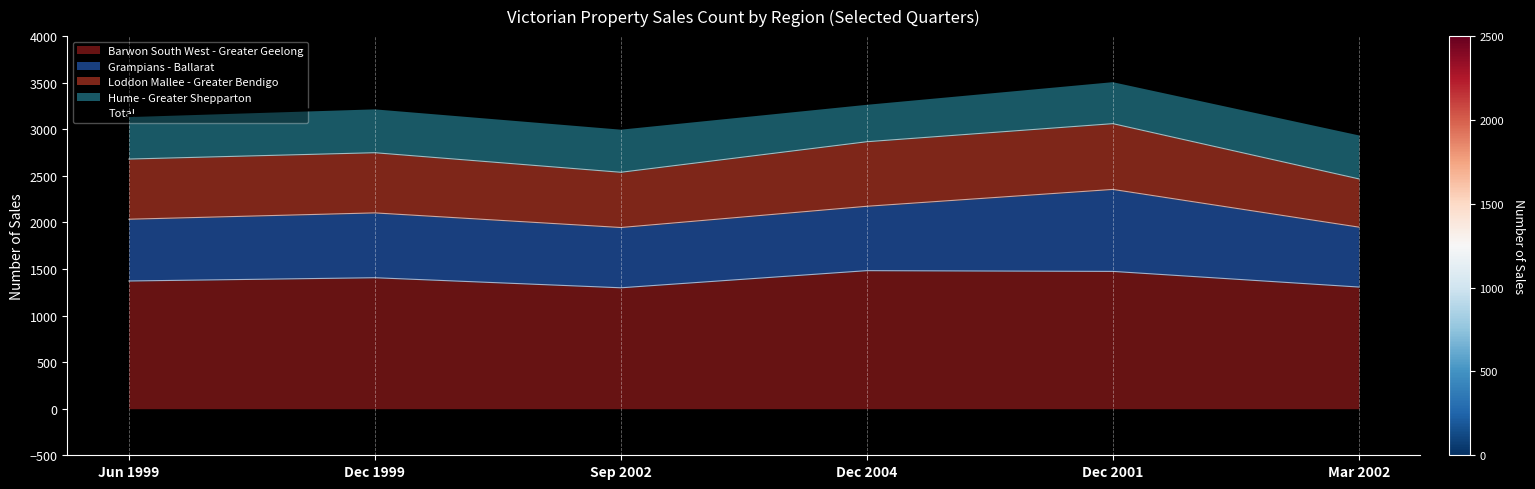

True or false: Barwon South West - Greater Geelong has a value of 1406 at Dec 1999.

True